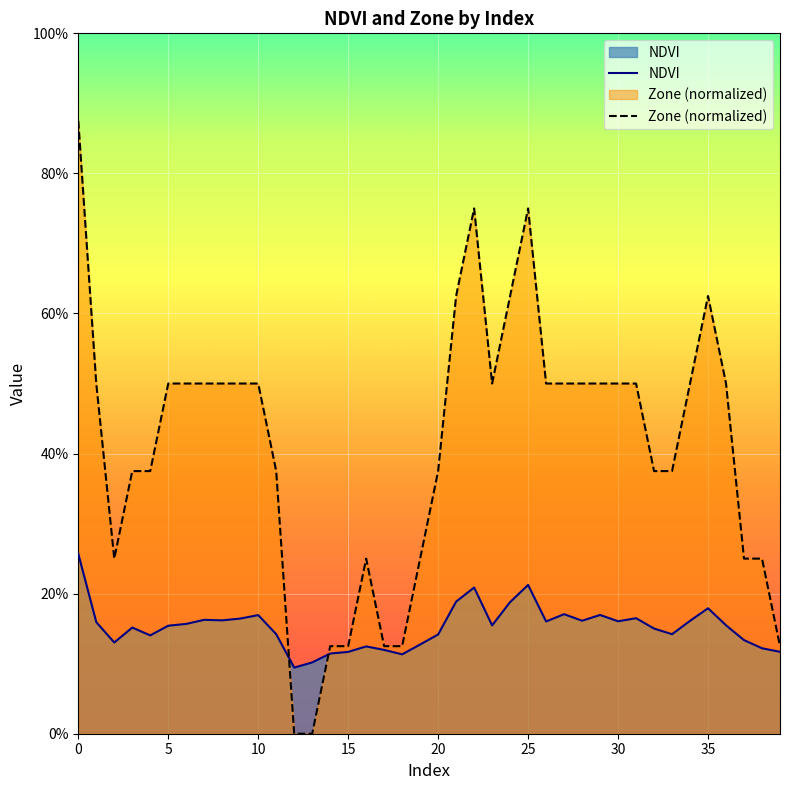

How many interior local valleys does the Zone (normalized) series have?

2